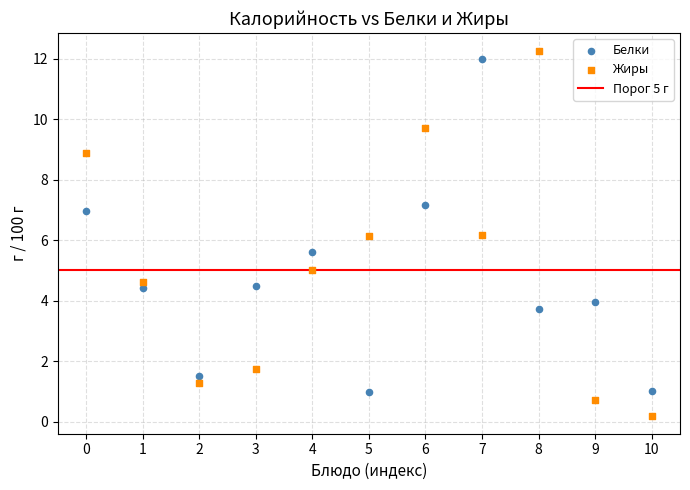

Across all data points, what is the range of Y values (max minus min)?

12.1